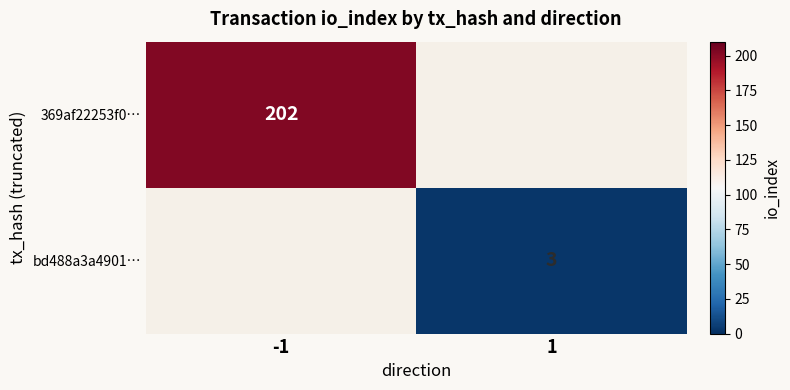

Is it true that 369af22253f0… equals 291 at -1?

False